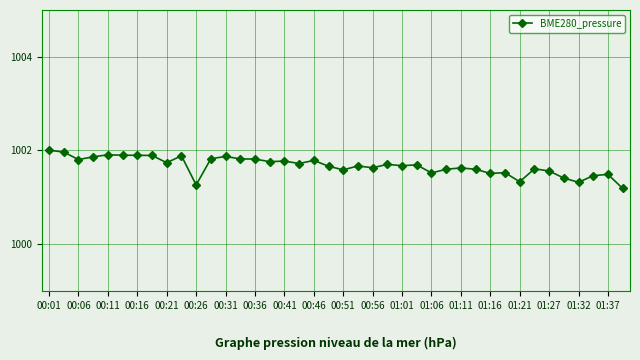

True or false: the data has more than 2 interior local peaks.

True